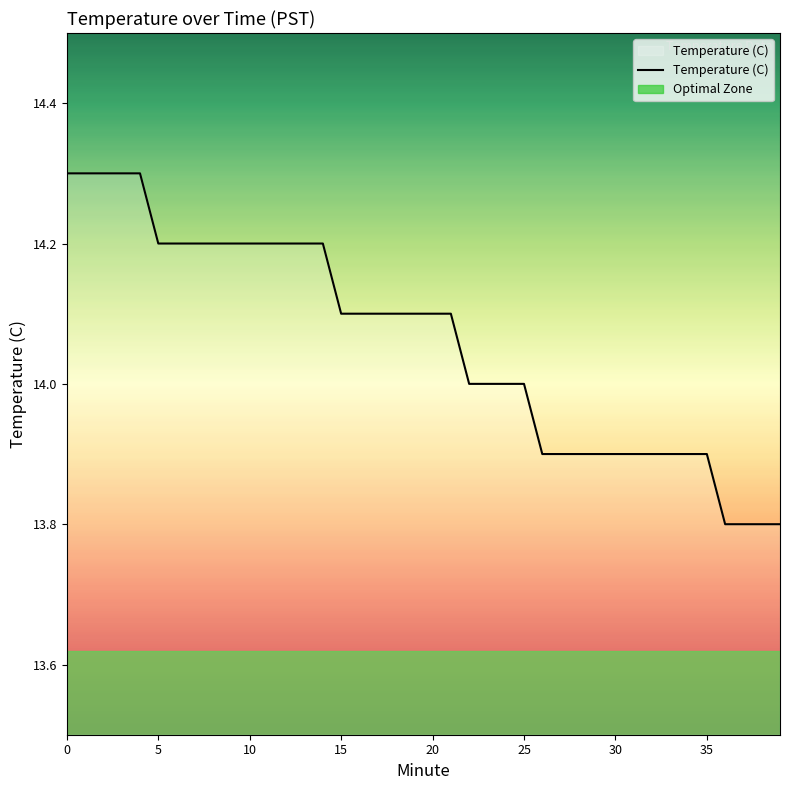

True or false: Temperature (C) has a value of 14.2 at 10.

True